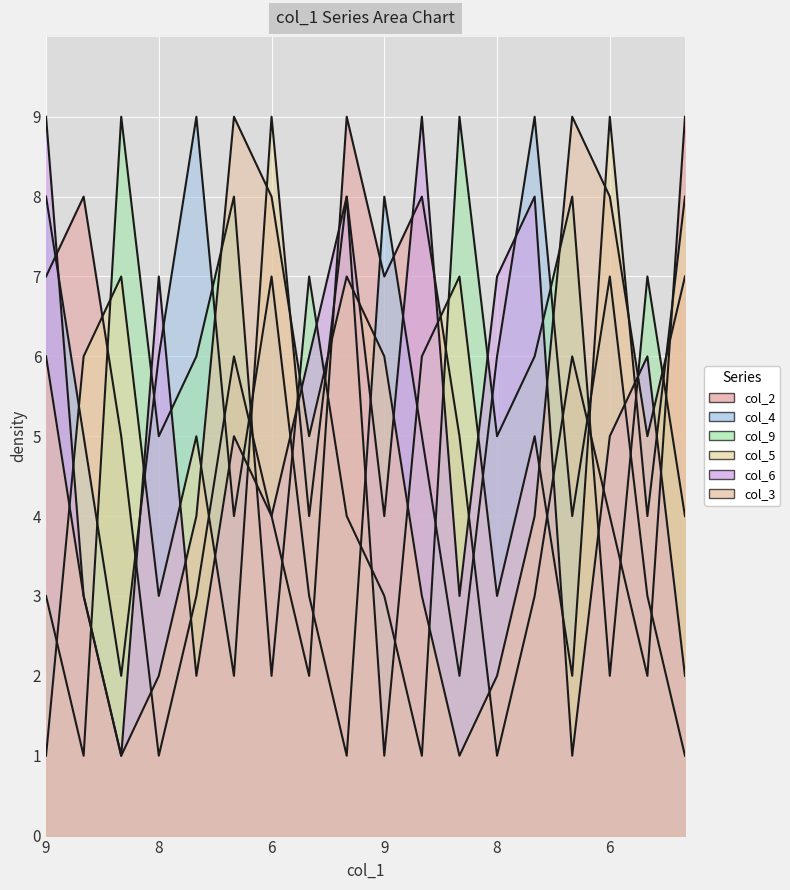

How many series are shown in this chart?

6